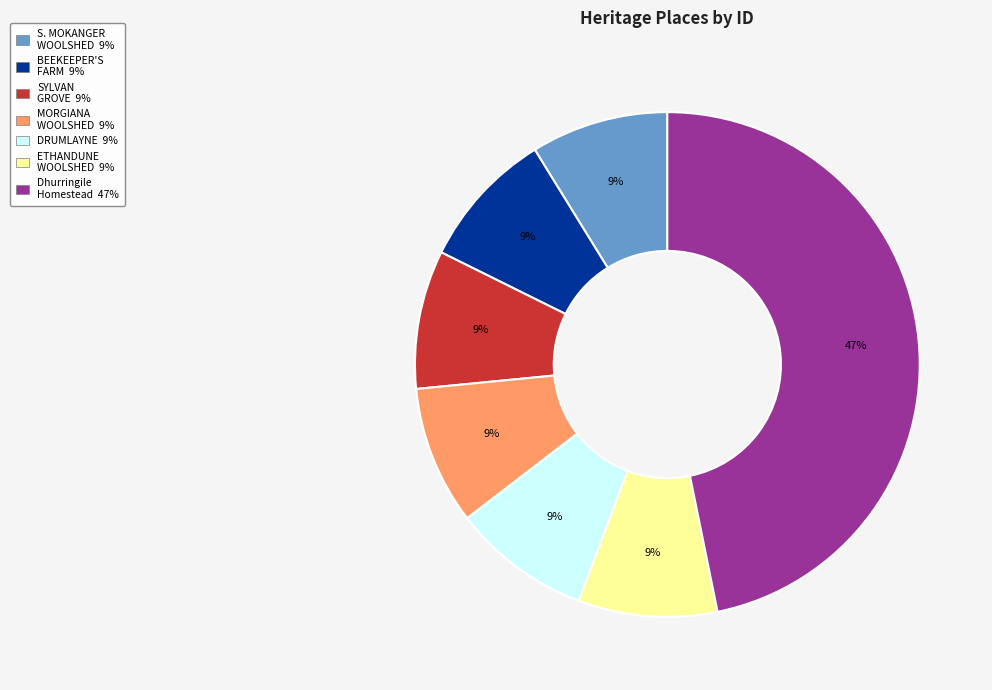

Is there a majority slice in this chart?

No